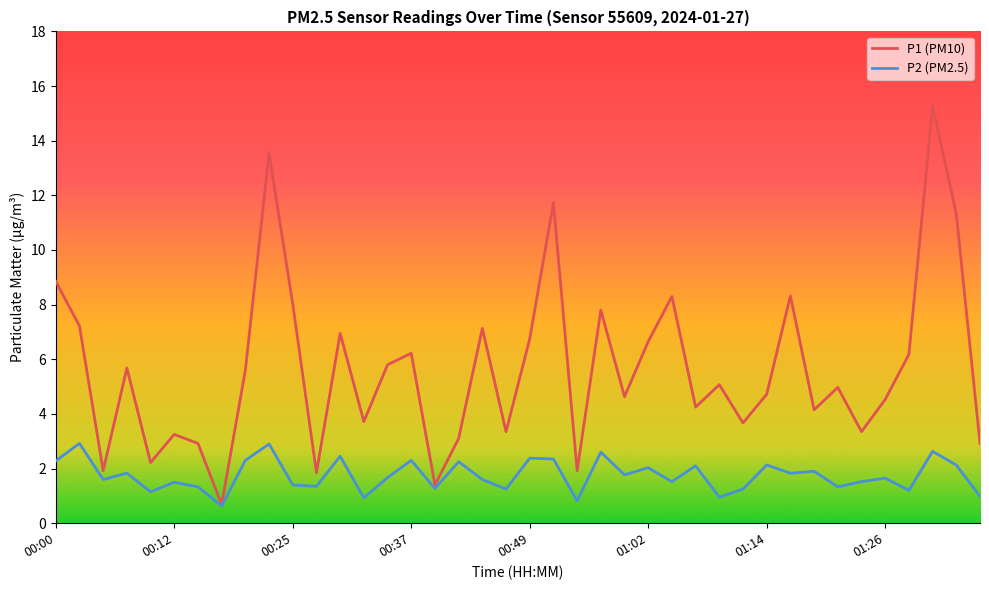

What is the sum of all P2 (PM2.5) values?

70.0